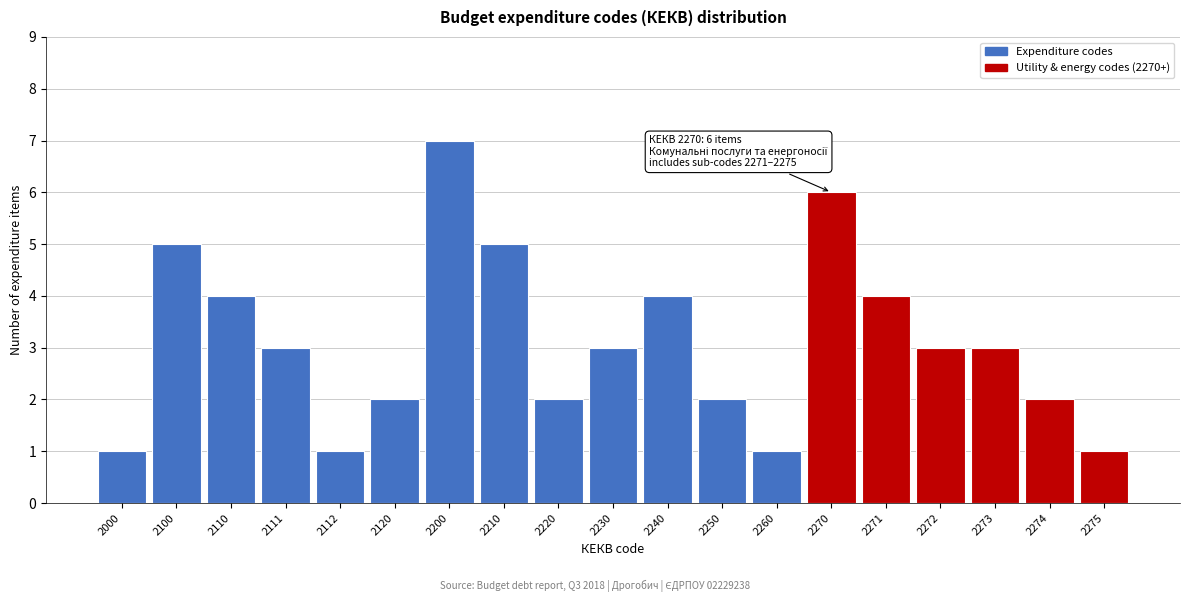

Reading left to right, extract all data points from this chart.

2000=1	2100=5	2110=4	2111=3	2112=1	2120=2	2200=7	2210=5	2220=2	2230=3	2240=4	2250=2	2260=1	2270=6	2271=4	2272=3	2273=3	2274=2	2275=1